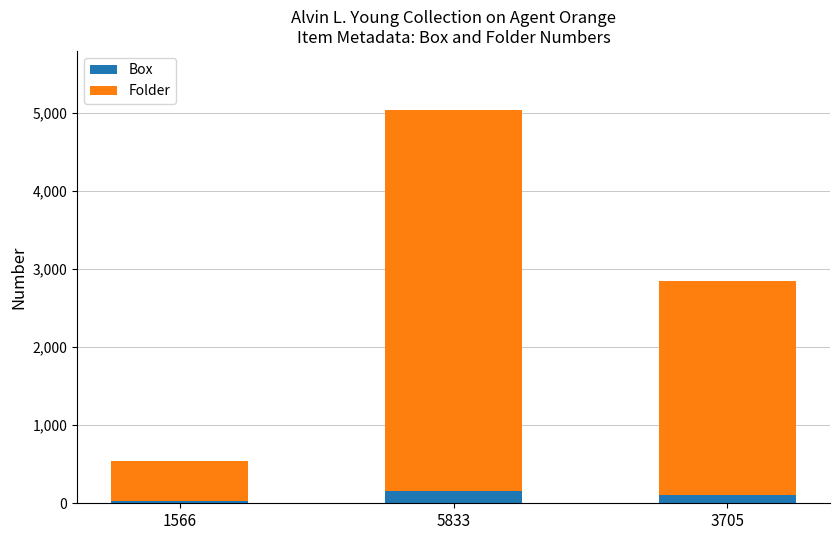

What is the total value across all series at 1566?

543